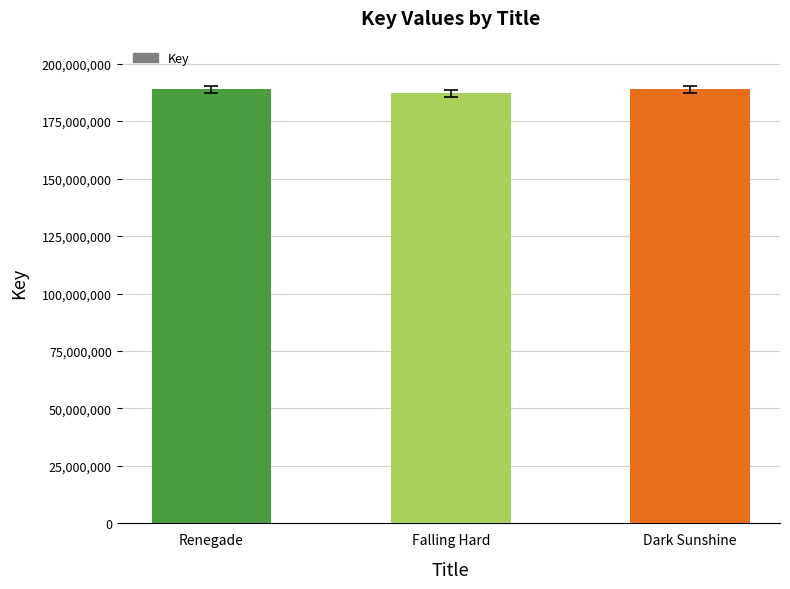

What is the sum of the values at Falling Hard and Renegade?

375935804